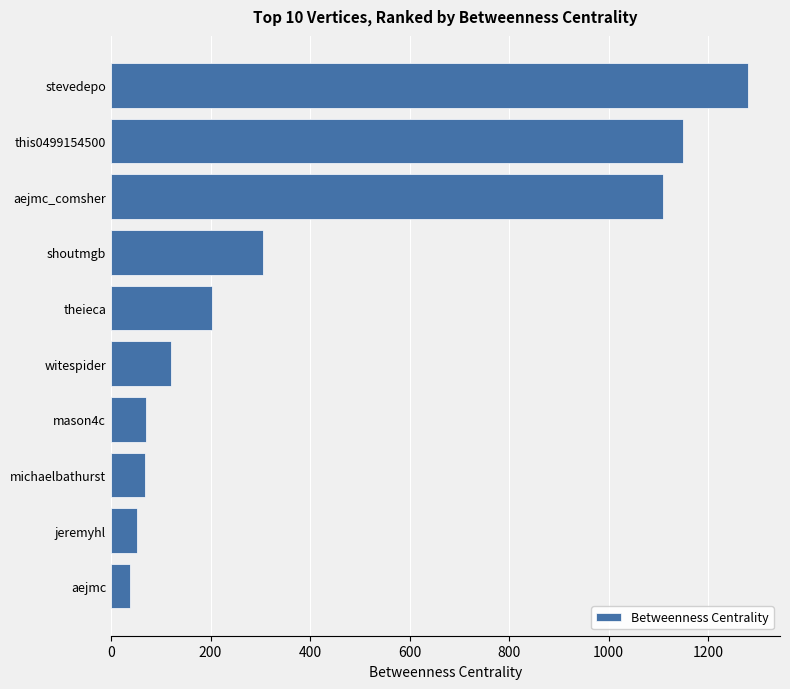

What is the change in value from this0499154500 to witespider?

-1028.8